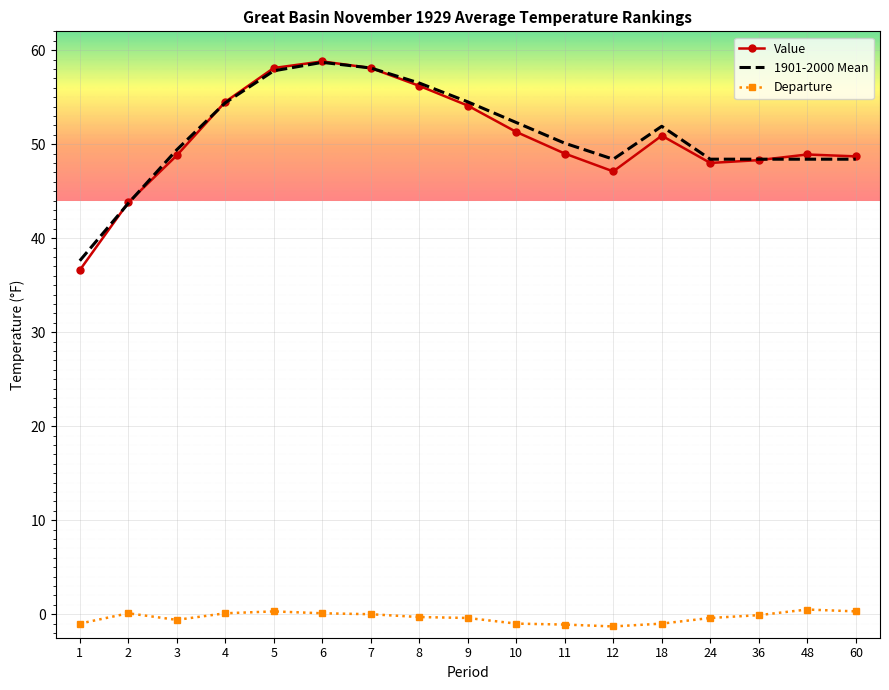

What is the greatest value displayed?

58.8